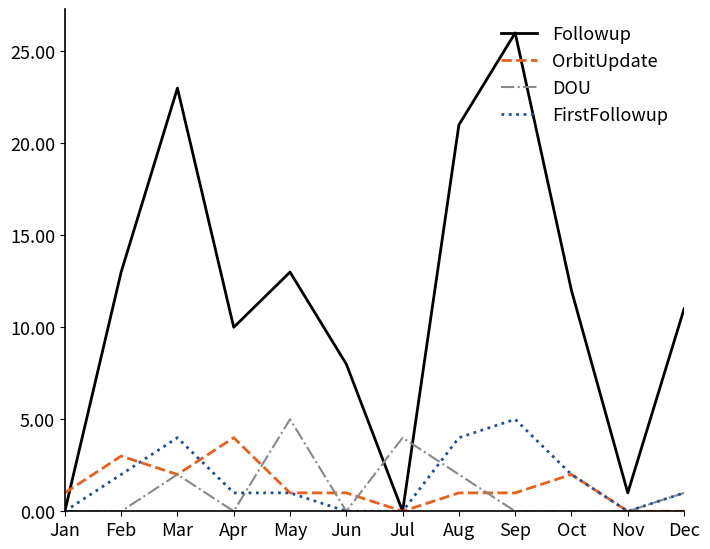

Count the number of categories in the chart.

12